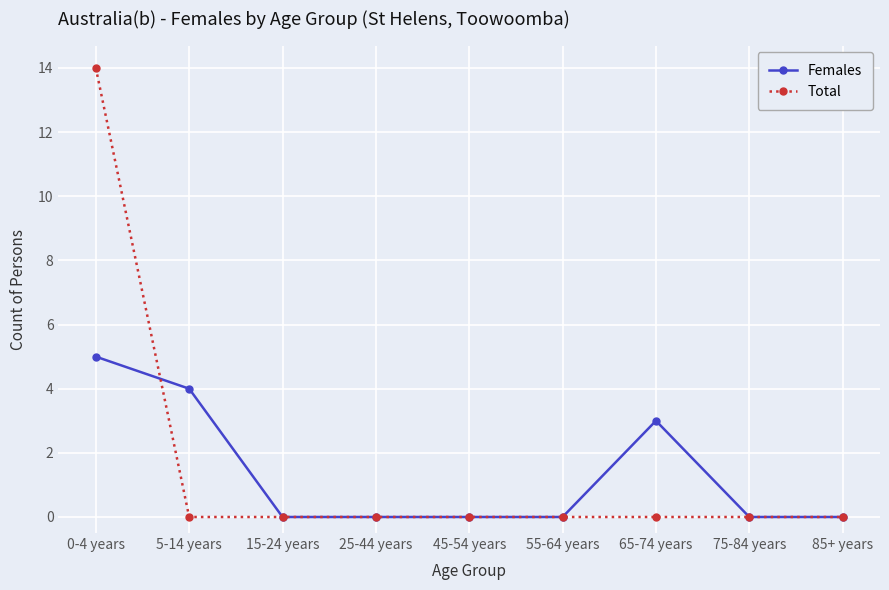

At which label does Females reach its peak?

0-4 years